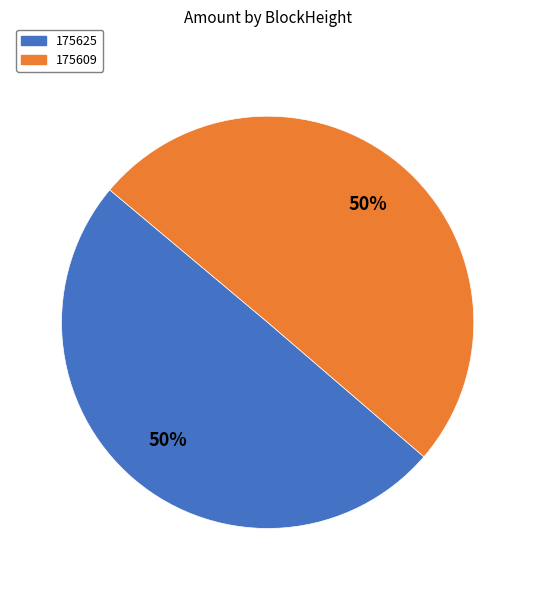

Combined, do 175625 and 175609 account for over 50%?

Yes